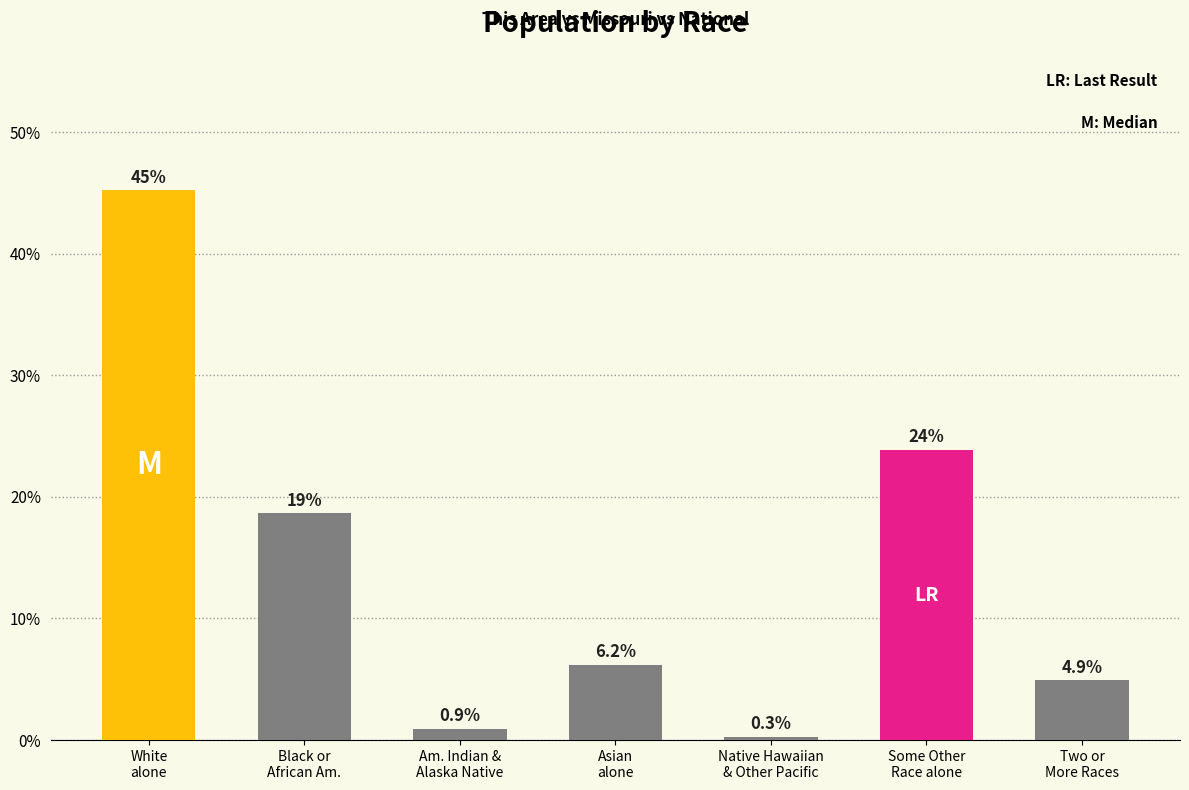

What is the change in value from Some Other
Race alone to Two or
More Races?

-19.0